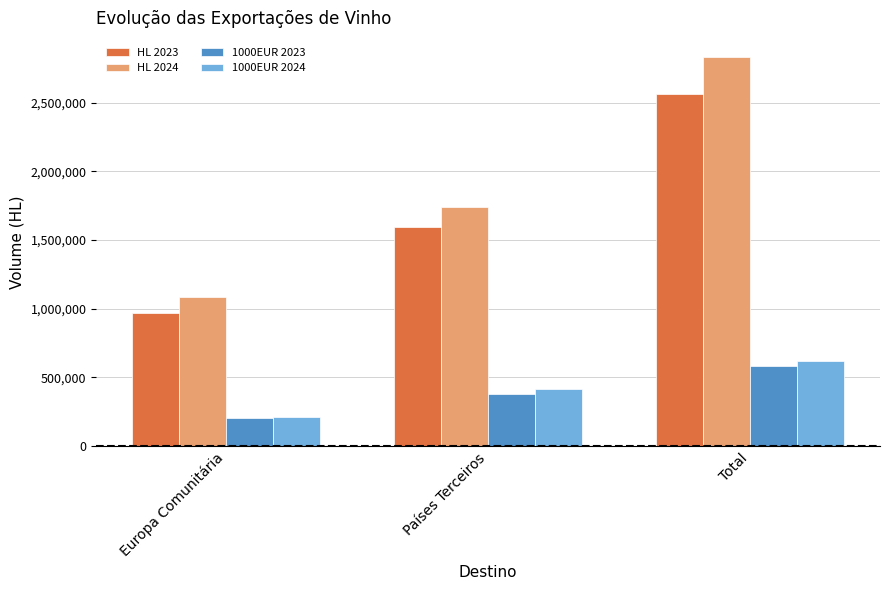

At how many categories does at least one series exceed 1391204?

2